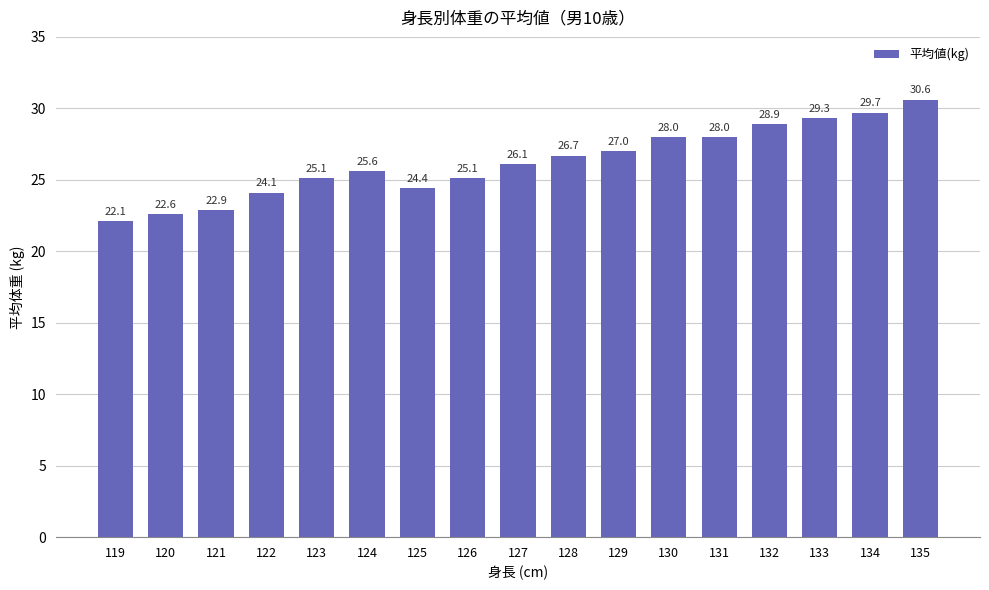

Reading left to right, extract all data points from this chart.

119=22.1	120=22.6	121=22.9	122=24.1	123=25.1	124=25.6	125=24.4	126=25.1	127=26.1	128=26.7	129=27.0	130=28.0	131=28.0	132=28.9	133=29.3	134=29.7	135=30.6